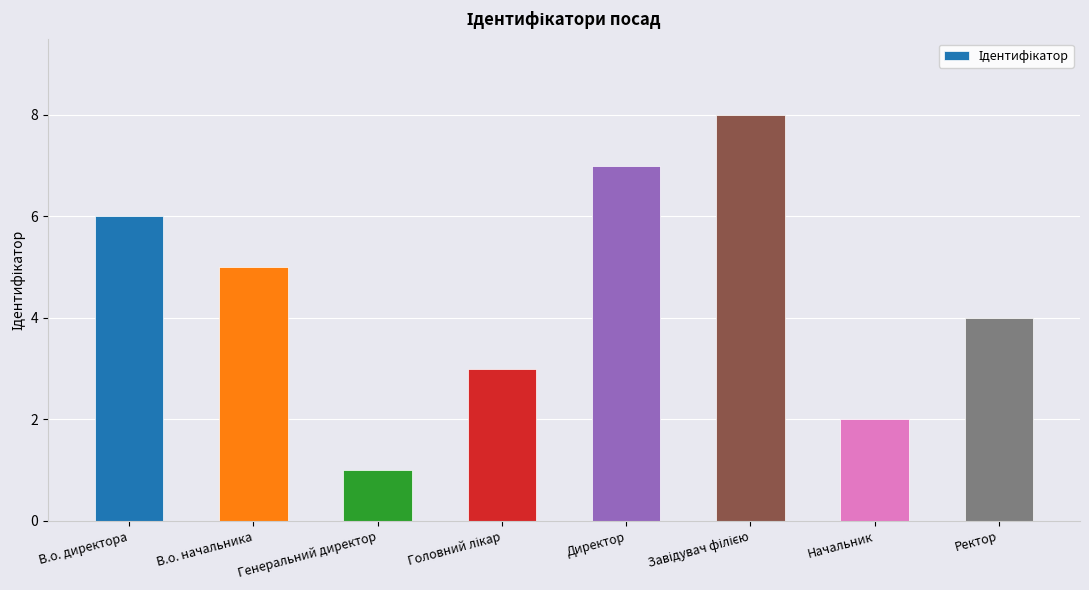

Reading left to right, extract all data points from this chart.

6	5	1	3	7	8	2	4